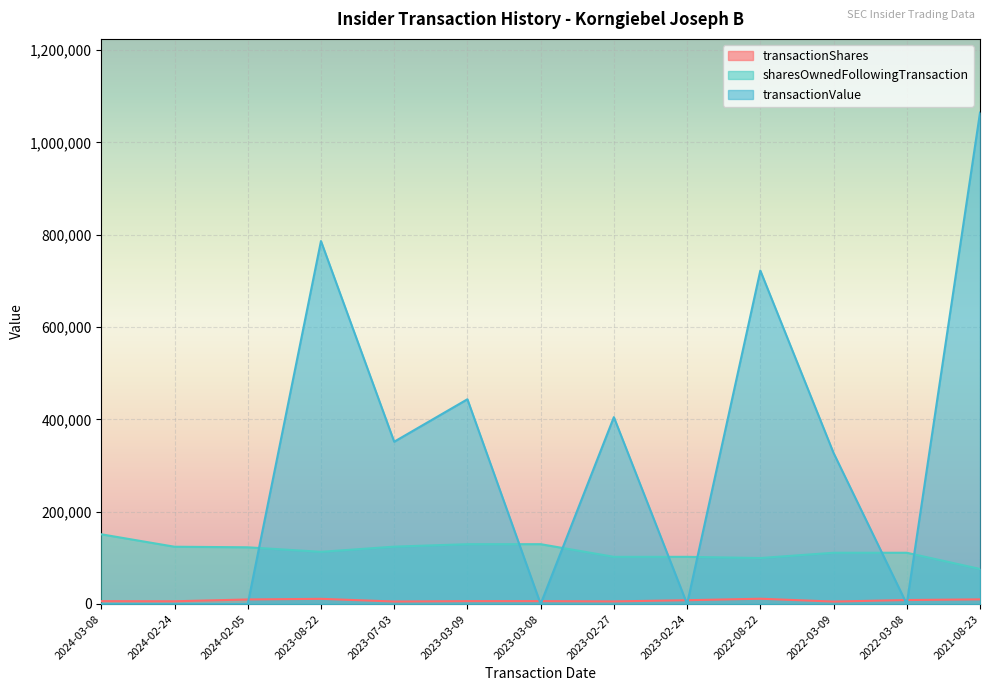

At which category is the sum across all series the highest?

2021-08-23